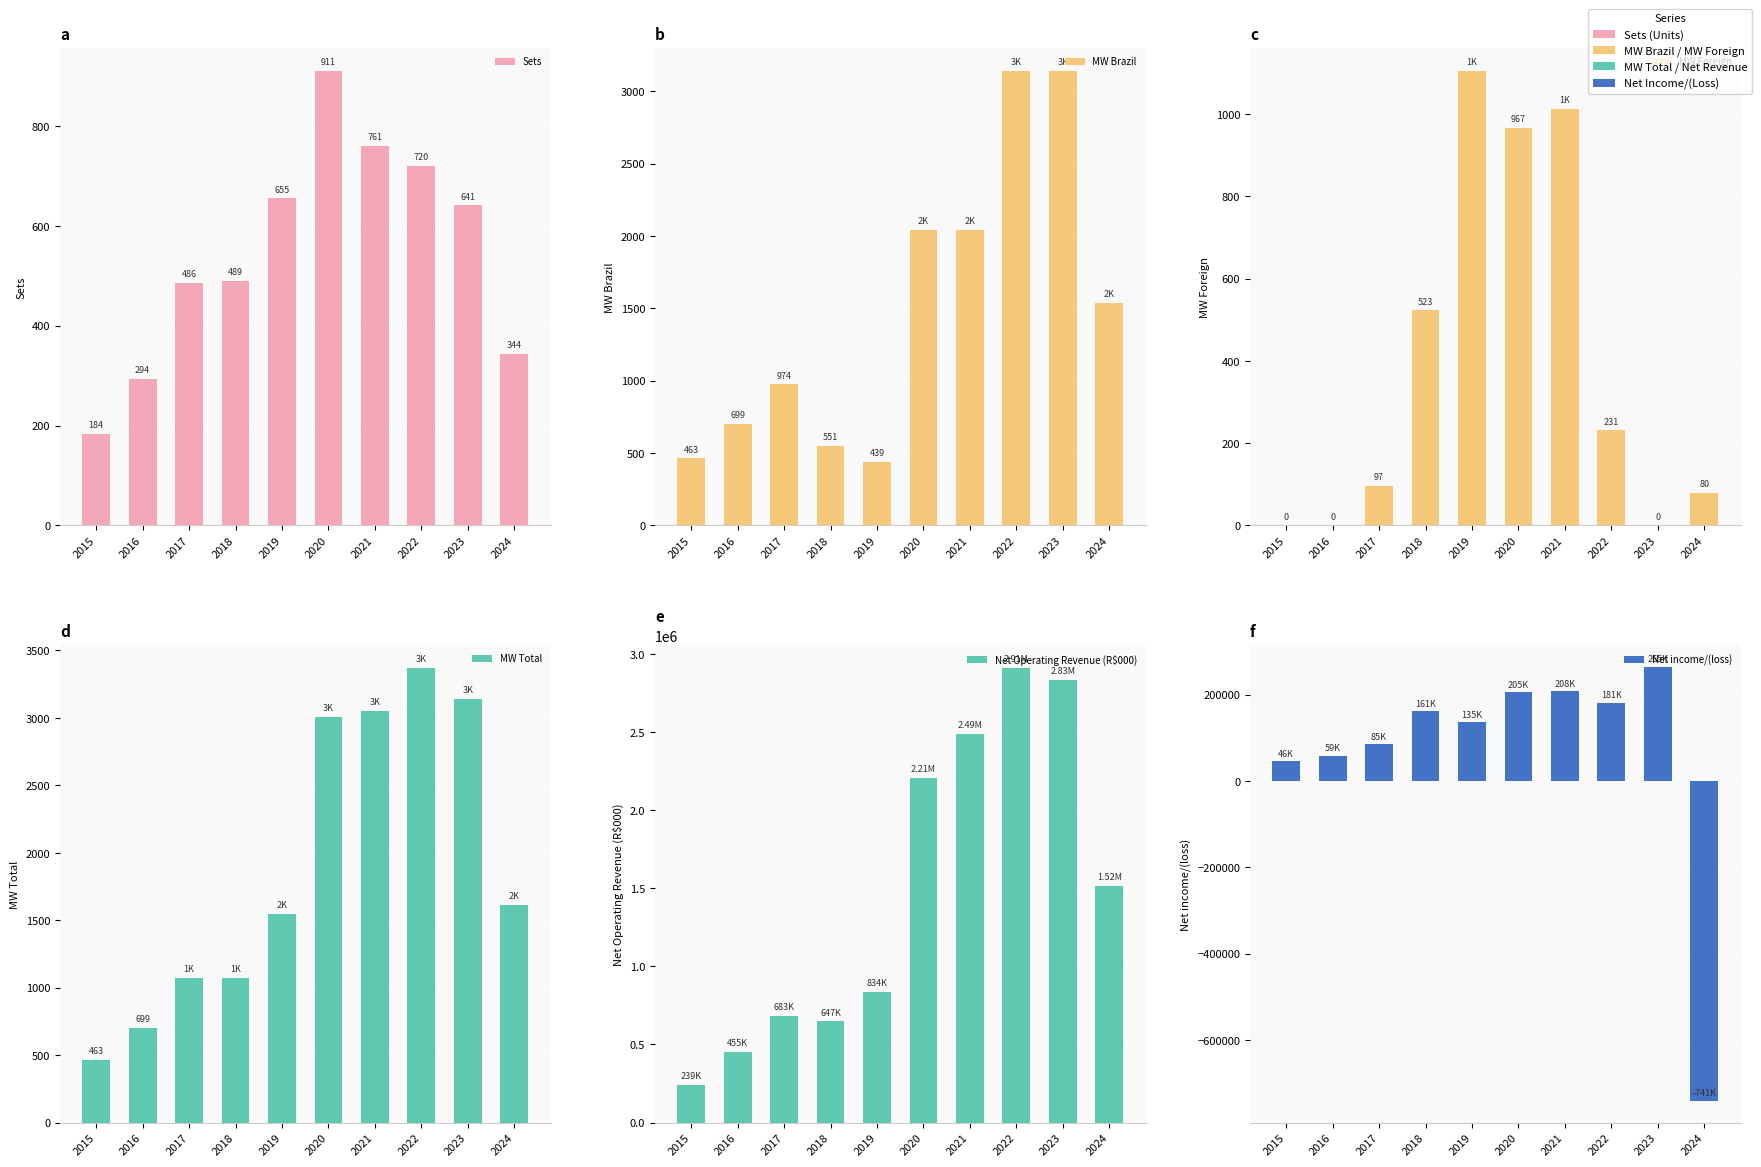

Reading left to right, list all the values displayed in this chart.

Sets: 184.0	294.0	486.0	489.0	655.0	911.0	760.7	720.0	641.0	344.0
MW Brazil: 463.5	699.0	974.5	551.4	439.0	2040.0	2040.3	3141.0	3143.0	1536.0
MW Foreign: 0.0	0.0	97.0	523.0	1106.0	967.0	1012.9	231.1	0.0	80.0
MW Total: 463.5	699.0	1071.5	1074.4	1545.0	3007.0	3053.2	3372.1	3143.0	1616.0
Net Operating Revenue (R$000): 239440.0	455159.0	682899.0	647206.0	834259.0	2208702.0	2486150.0	2911749.0	2831915.0	1516485.0
Net income/(loss): 45587.0	58649.0	85176.0	161174.0	135394.0	205456.0	207893.0	181263.0	264513.0	-741104.0